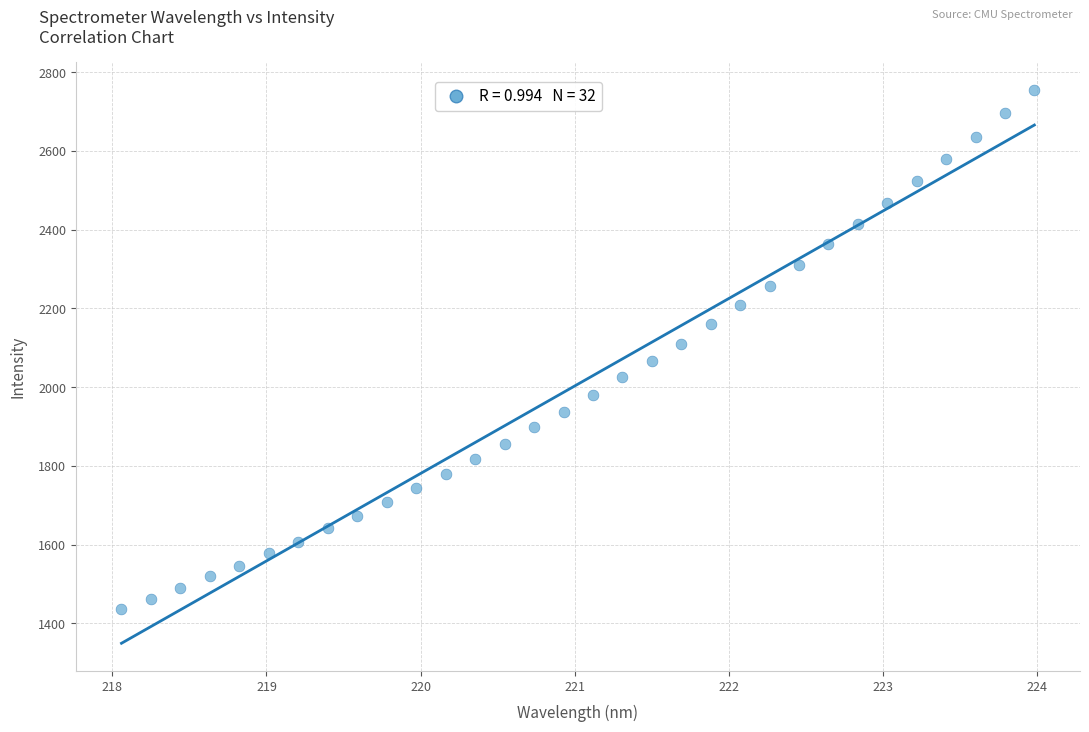

What is the range of Y values (max minus min)?

1319.7